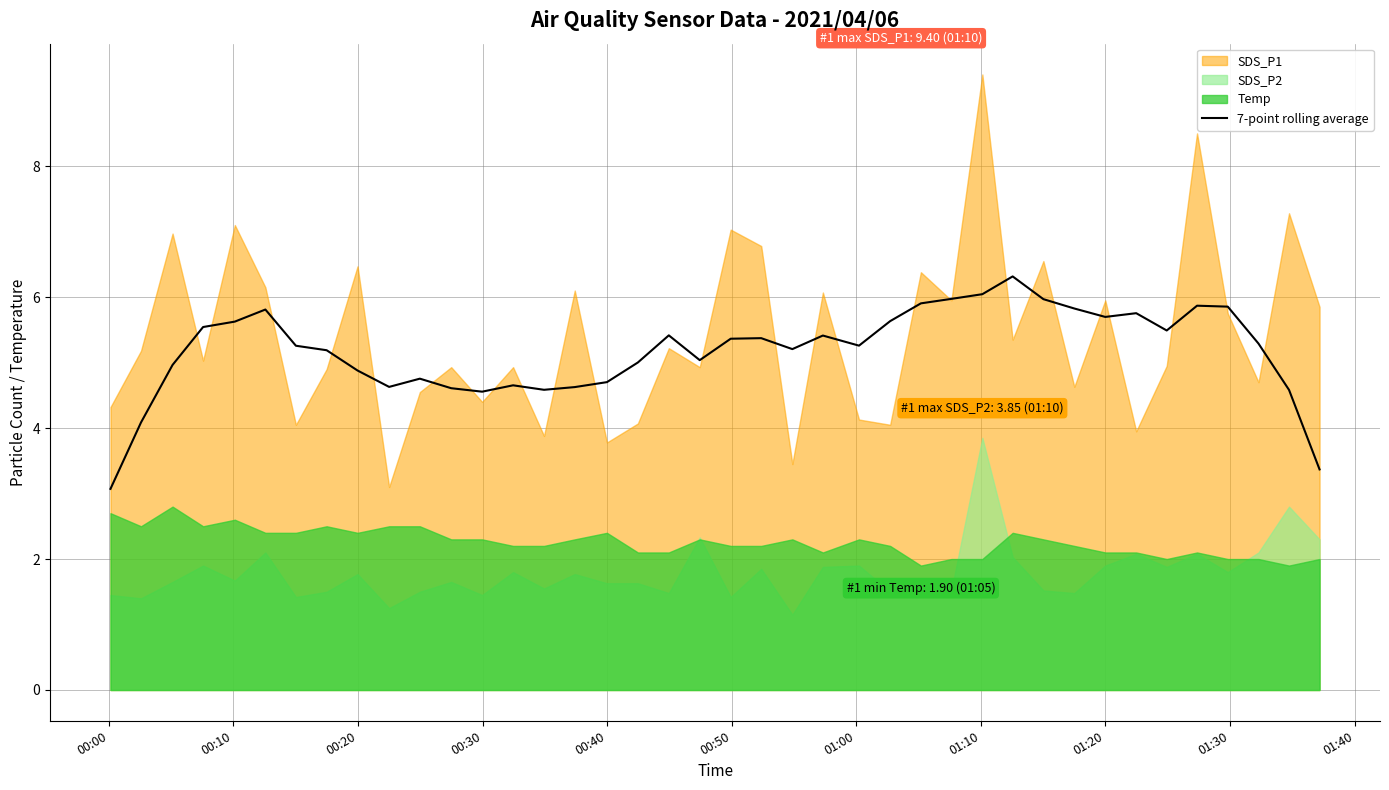

What is the sum of all values?

207.2